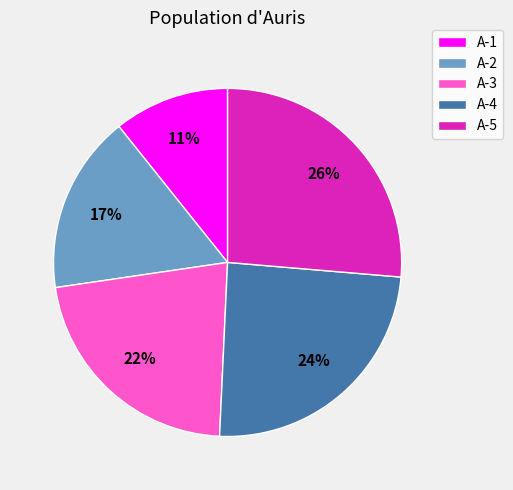

Is there any slice that represents more than half of the pie?

No